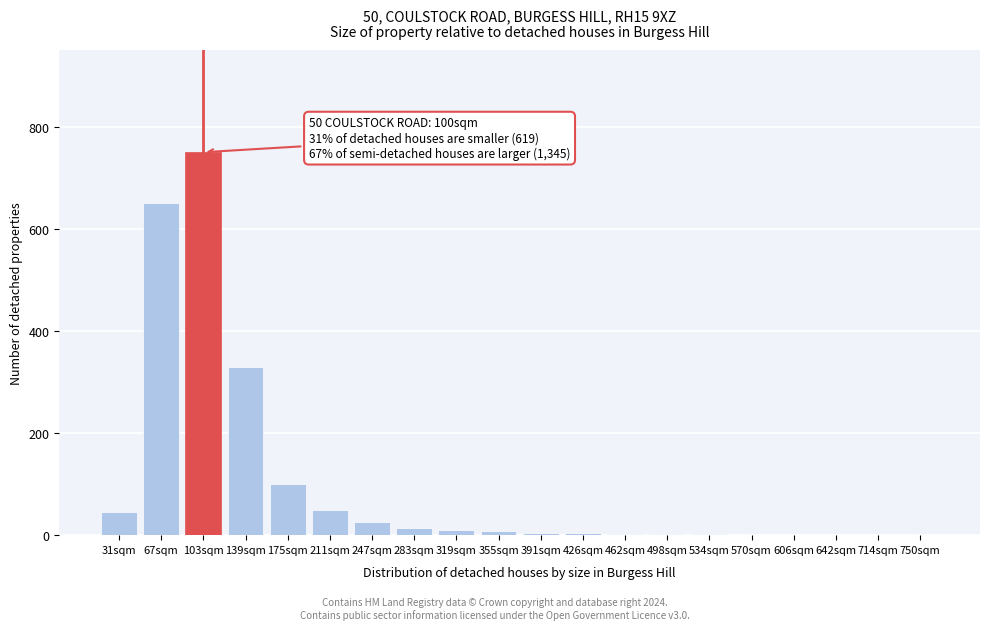

Which label corresponds to the largest value in the chart?

103sqm